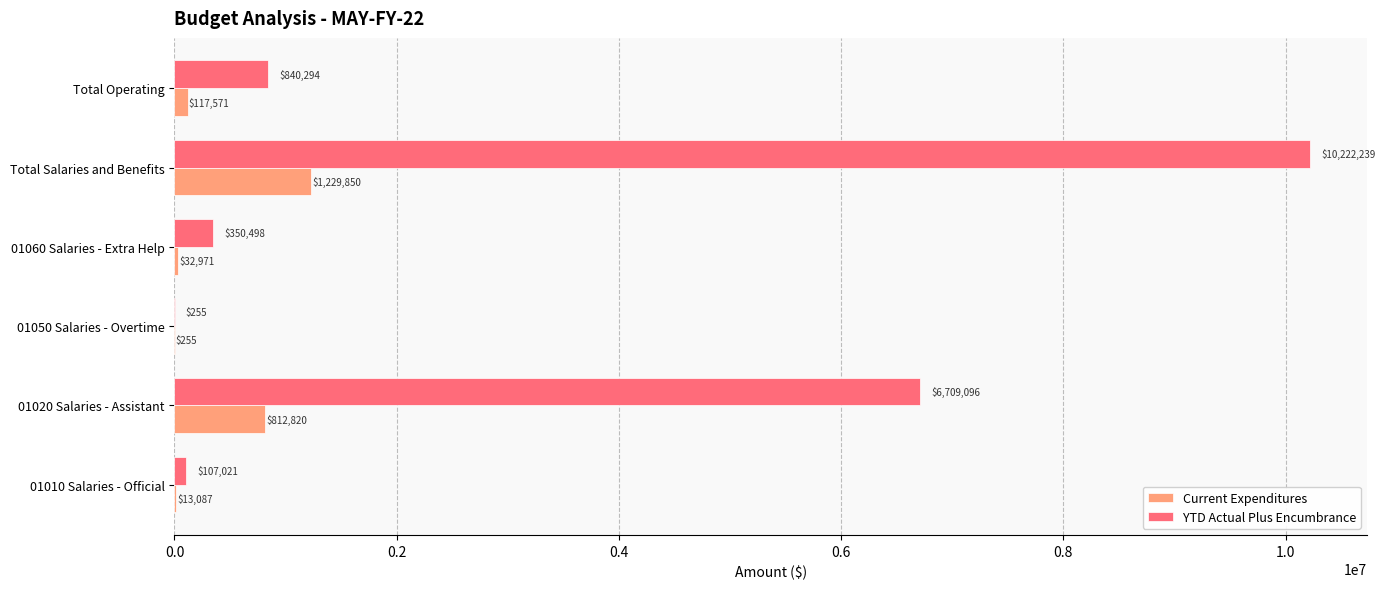

Which series changed the most between 01010 Salaries - Official and 01060 Salaries - Extra Help?

YTD Actual Plus Encumbrance